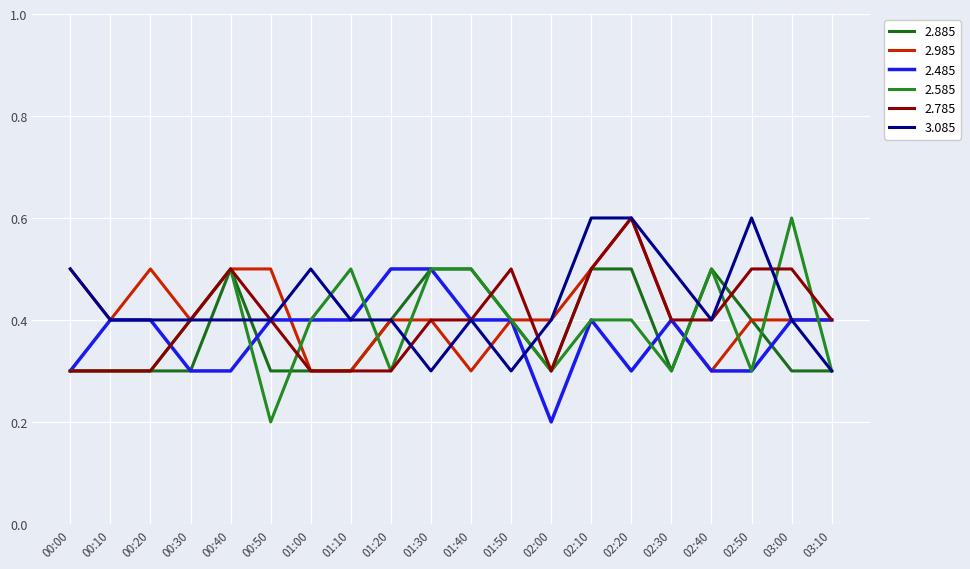

At which label does 2.885 reach its minimum?

00:00